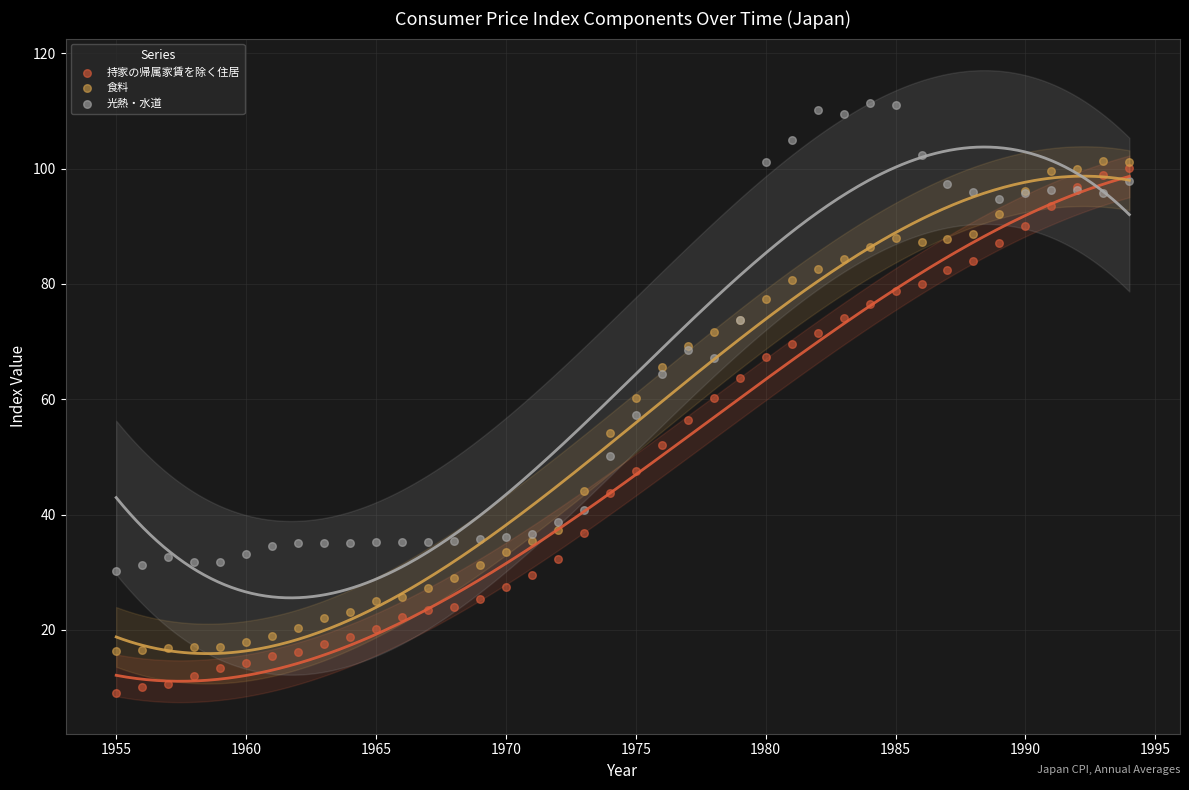

Which series has the largest Y range (max minus min)?

持家の帰属家賃を除く住居